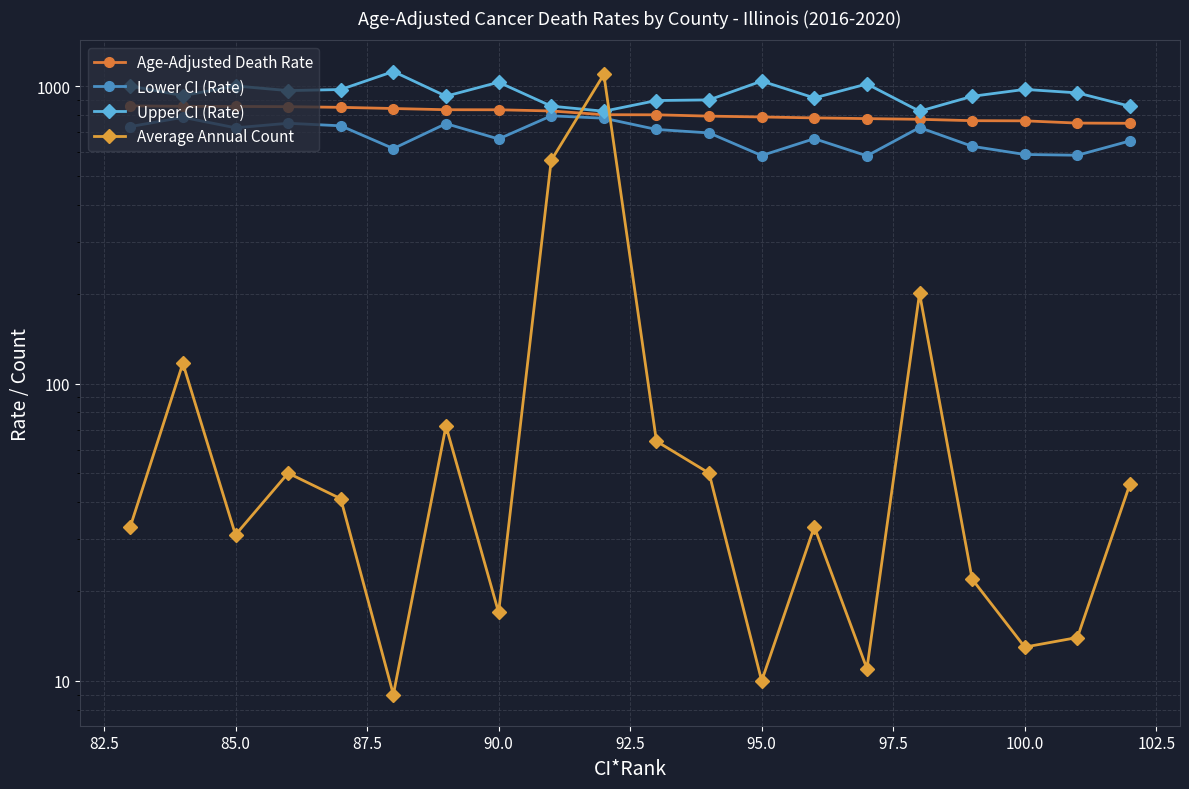

Is it true that Lower CI (Rate) equals 389.9 at 95.0?

False